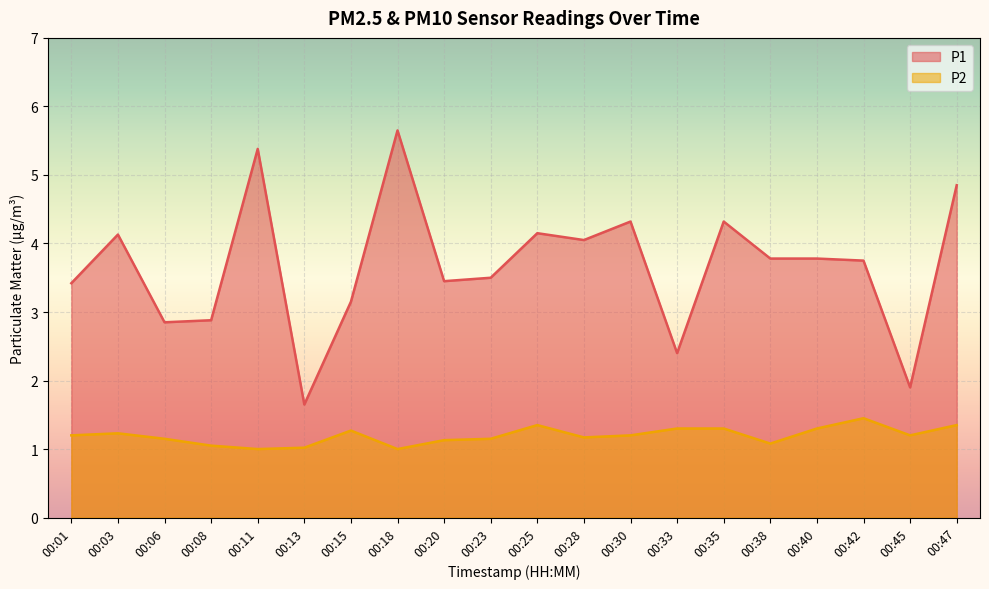

What is the maximum value for P1?

5.7